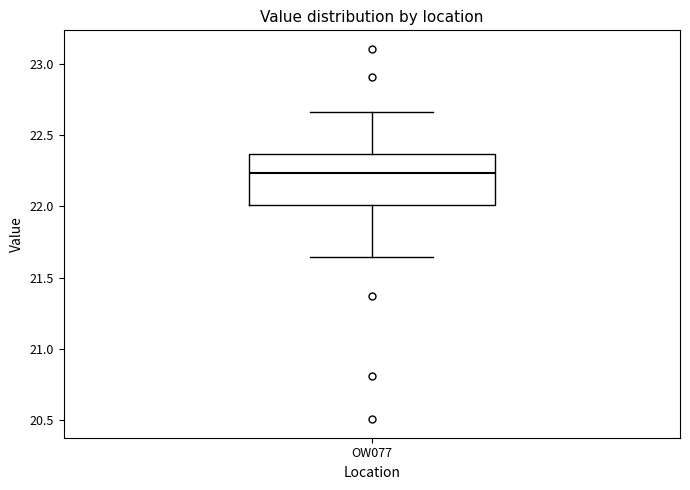

Where does the lower whisker of the box for OW077 end on the y-axis? The values are not printed on the chart, so give them approximately, as read against the axis.

21.65